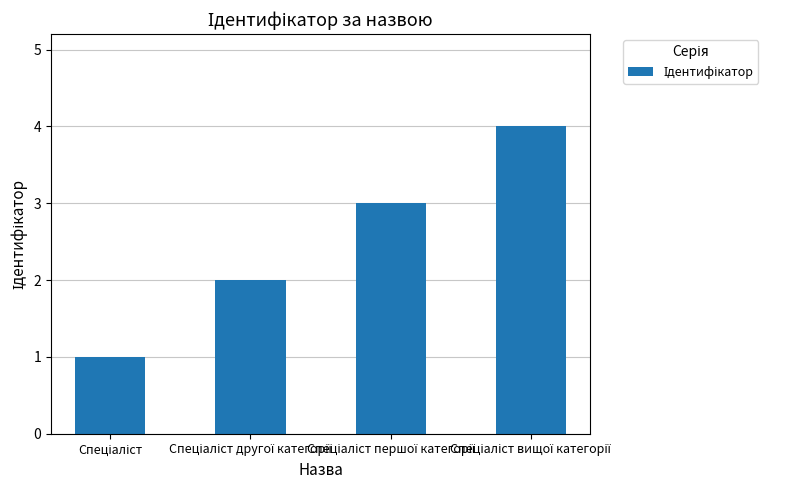

What is the greatest value displayed?

4